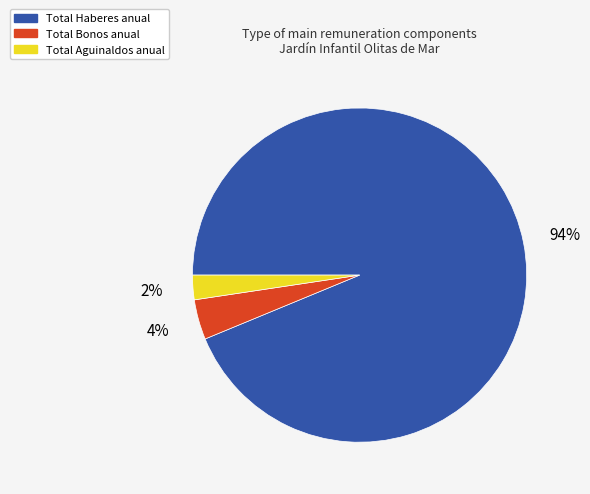

What is the largest slice in the pie chart?

Total Haberes anual